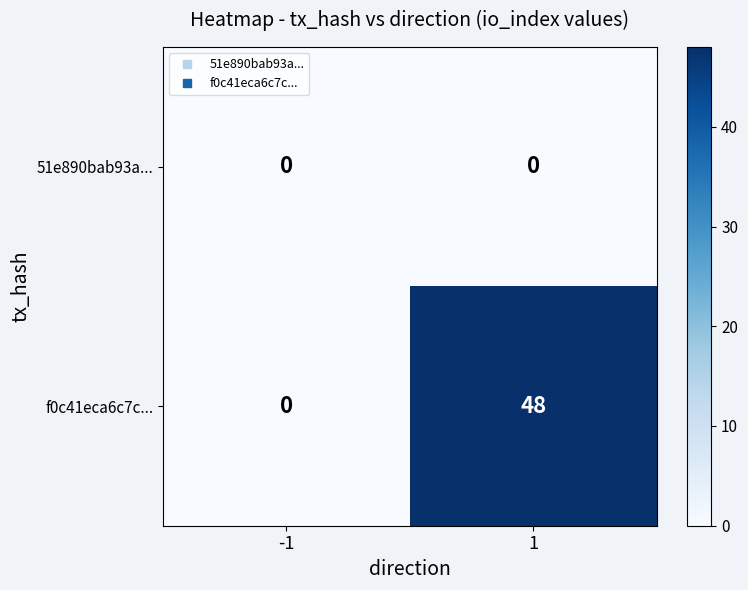

Rank the series at 1 from lowest to highest value.

51e890bab93a..., f0c41eca6c7c...